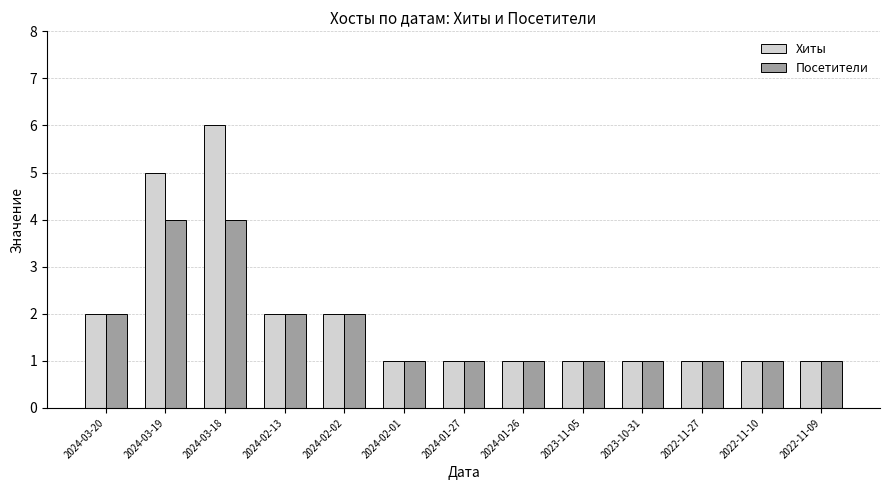

What are all the series names shown in the legend?

Хиты, Посетители